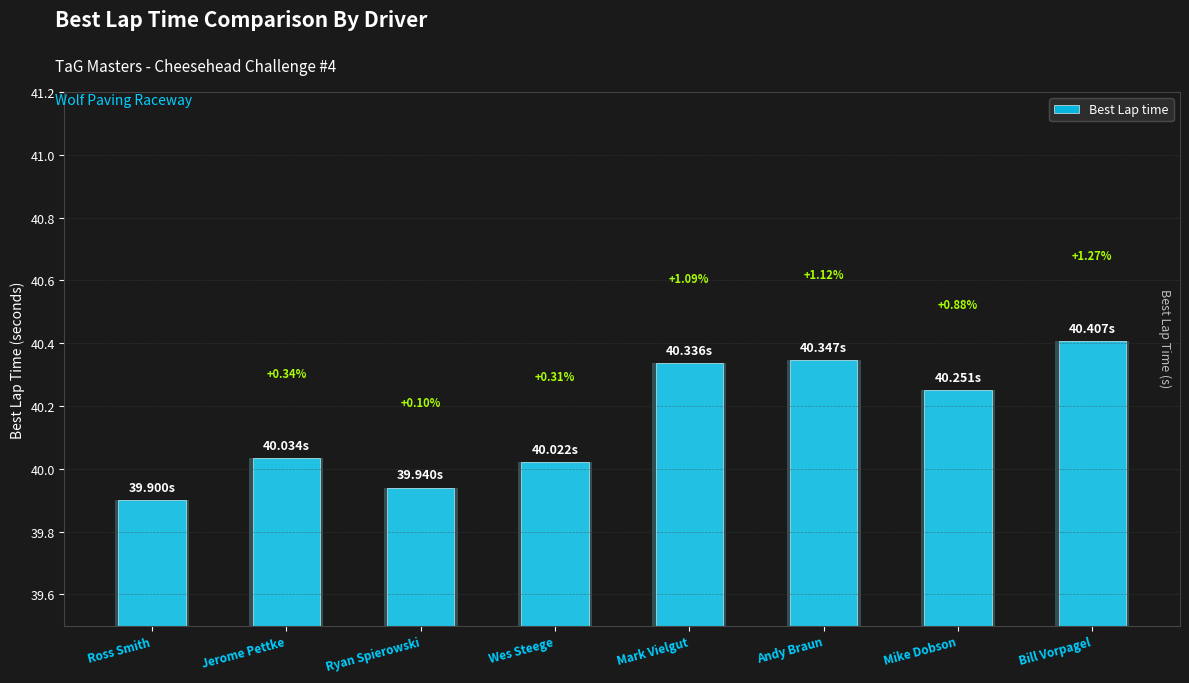

What is the label of the 6th bar from the left?

Andy Braun